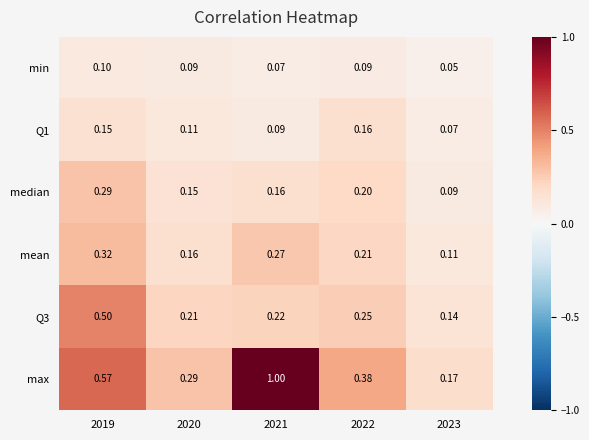

Which series has the largest range (max minus min)?

max